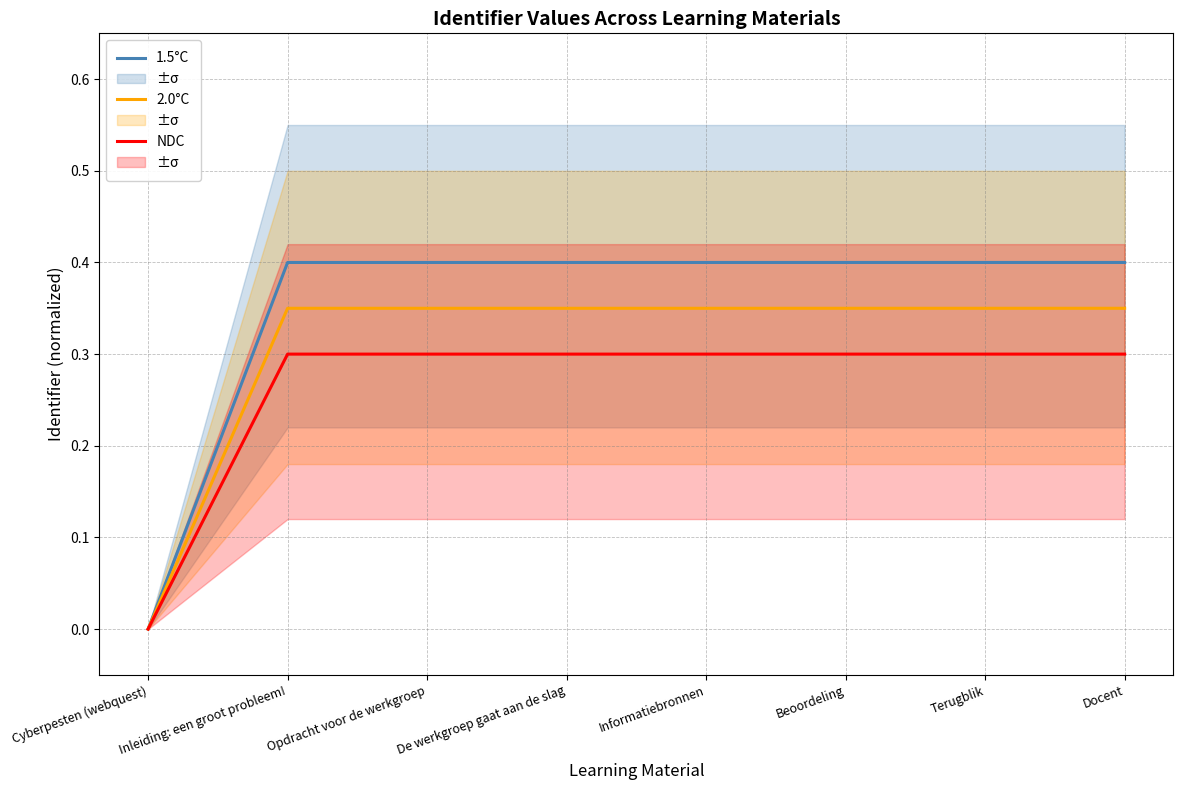

Which category has the highest value in the NDC series?

Docent